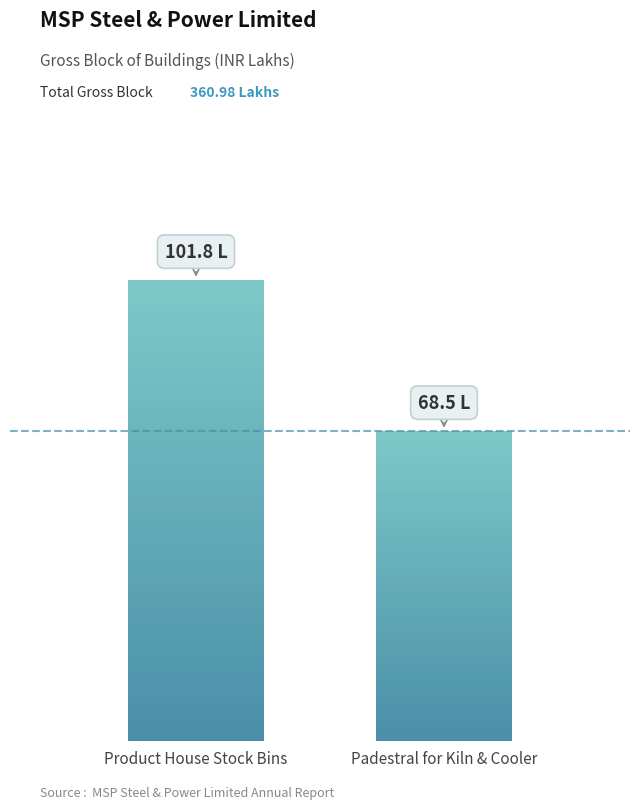

What is the maximum value shown in the chart?

101.8